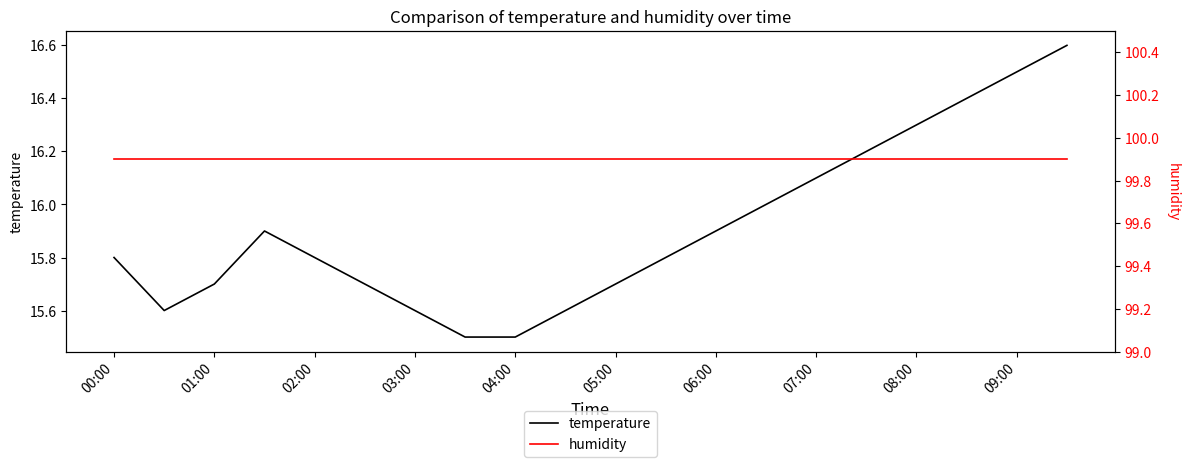

True or false: temperature has a value of 27.1 at 00:00.

False